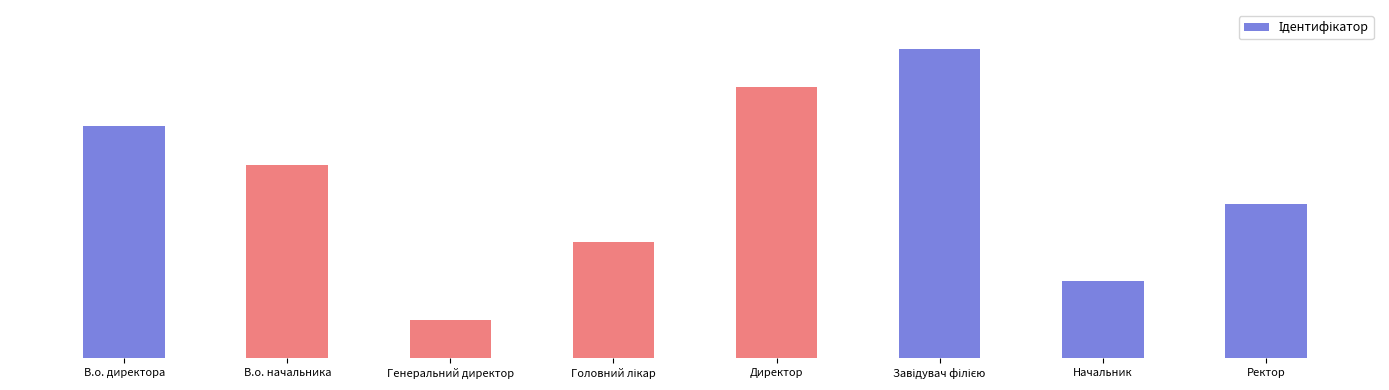

Are the bars horizontal?

No